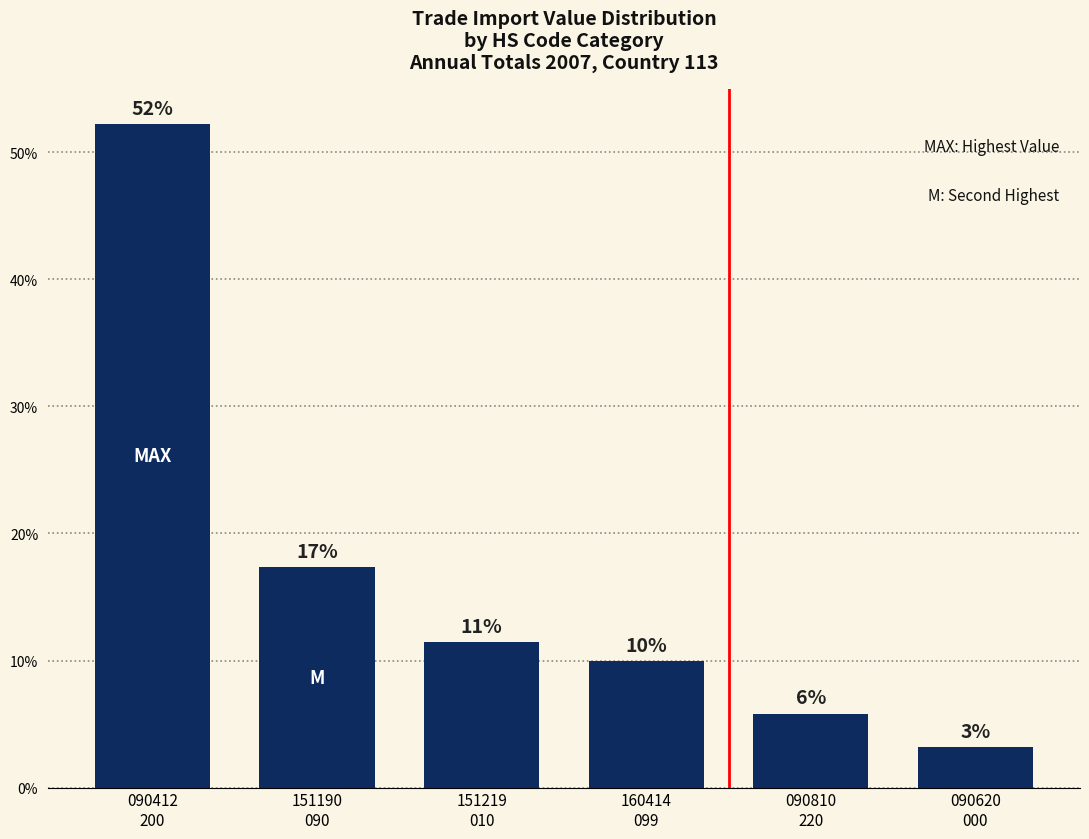

Does the chart contain any negative values?

No